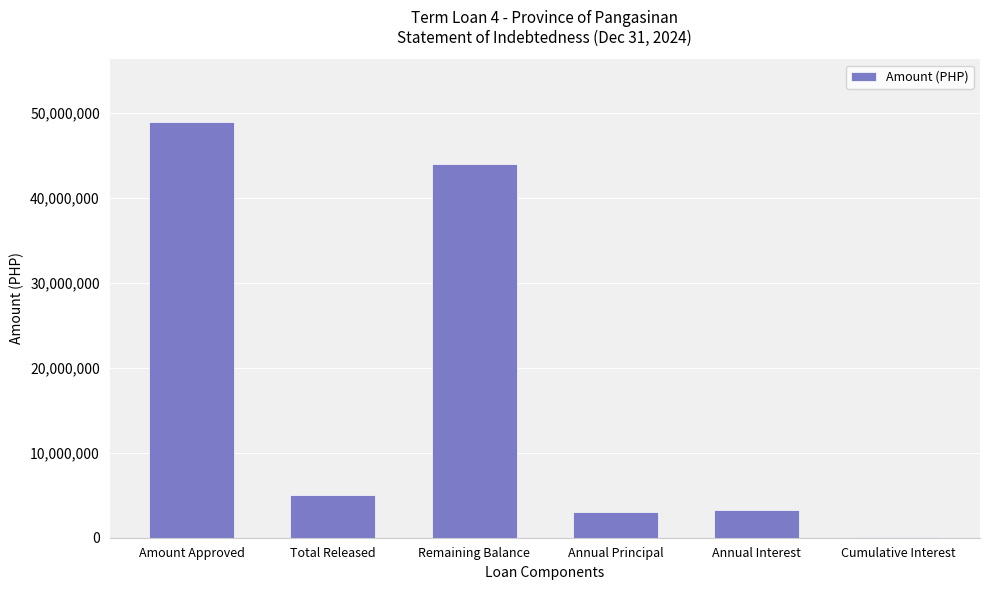

What is the maximum value shown in the chart?

49000000.0